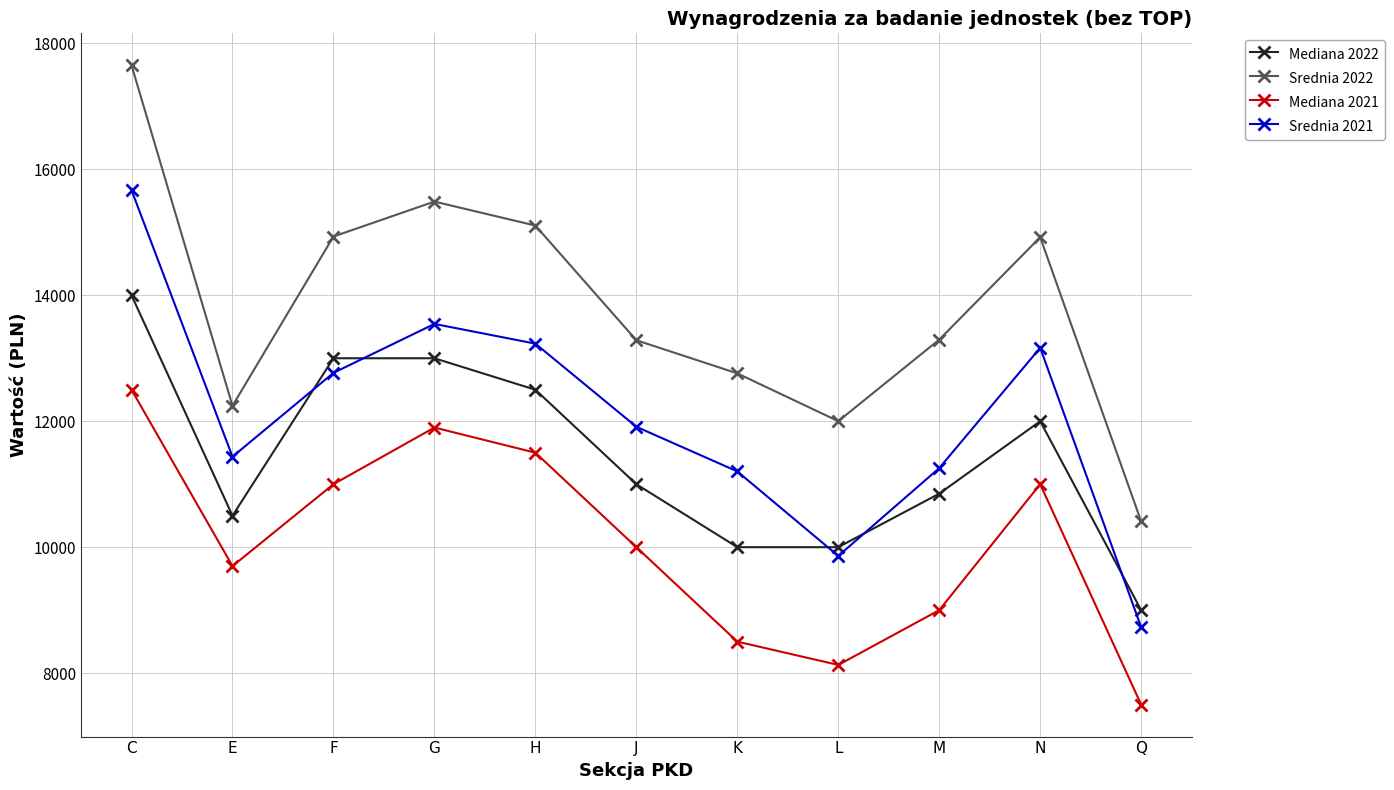

True or false: Mediana 2022 and Mediana 2021 intersect in this chart.

False